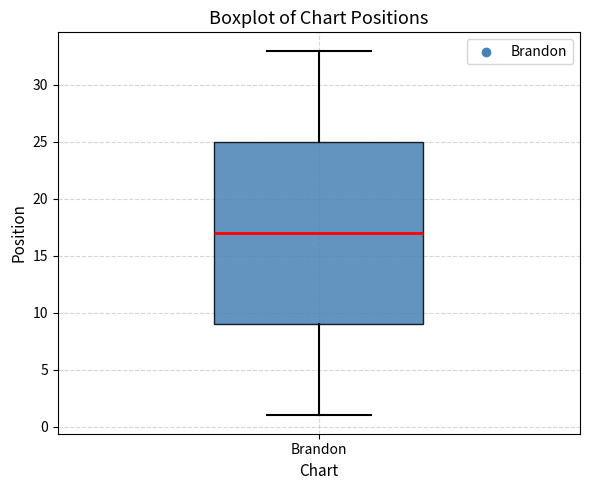

Read this box plot against the y-axis: the position of the median line, the range covered by the box, and the ends of both whiskers. The values are not printed on the chart, so give them approximately, as read against the axis.

median 17, box 9 to 25, whiskers 1 to 33